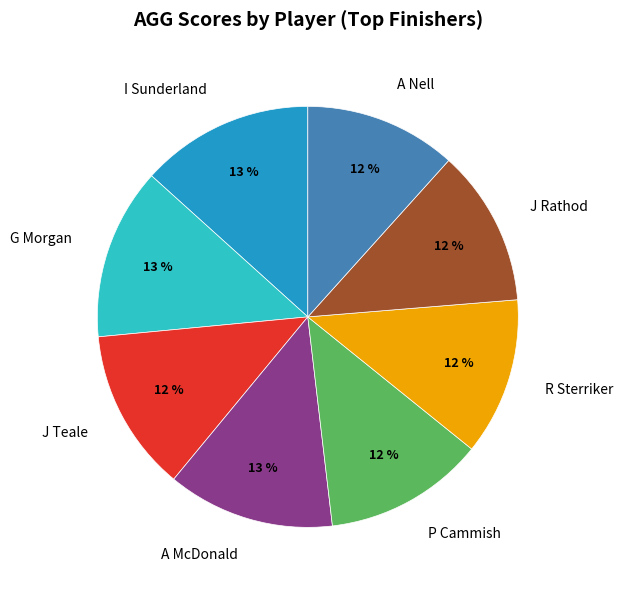

What is the ratio of the value at R Sterriker to the value at A Nell?

1.0